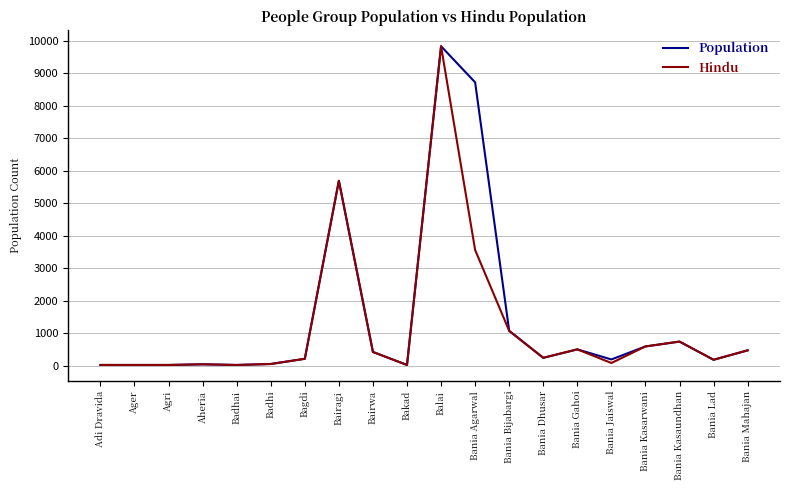

At which label does Population reach its peak?

Balai